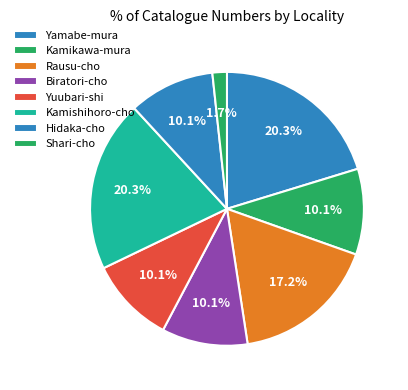

Does Yamabe-mura represent more than half of the total?

No